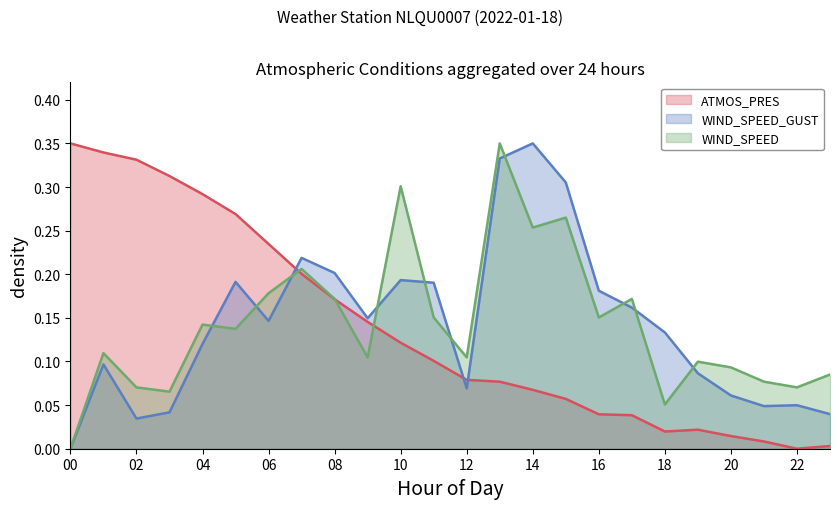

Which series has the widest spread of values?

ATMOS_PRES